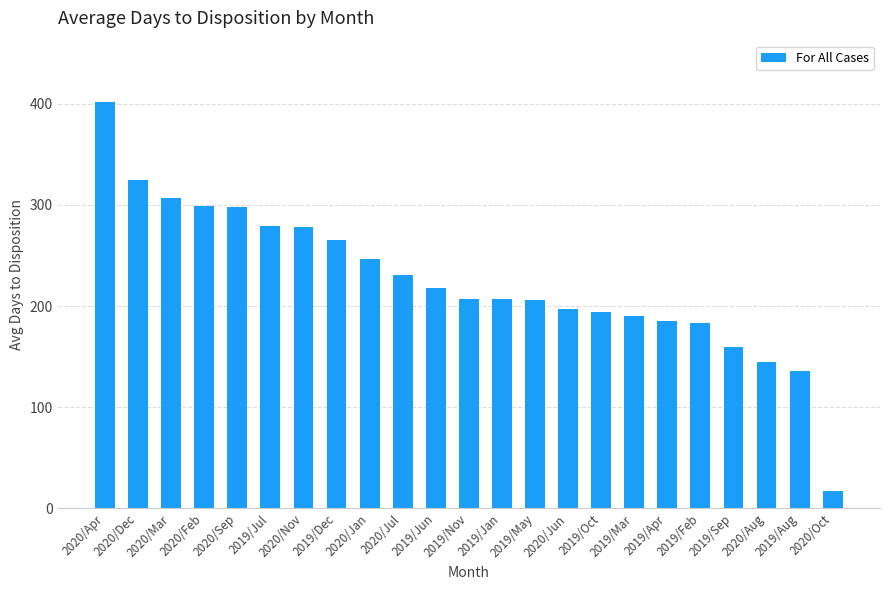

Which label corresponds to the largest value in the chart?

2020/Apr